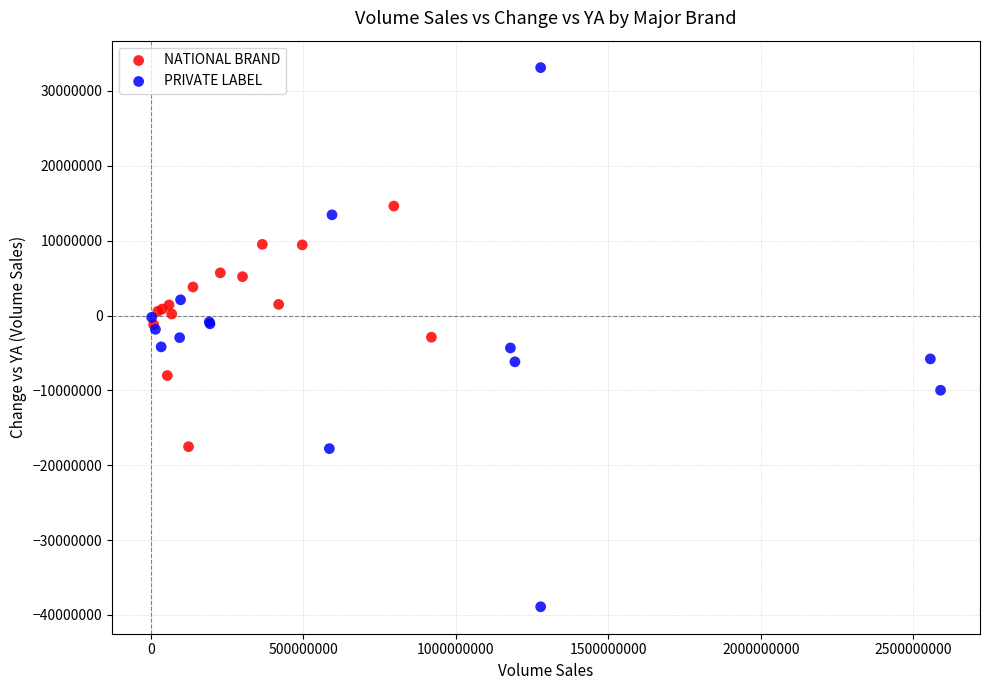

Which series has the largest Y range (max minus min)?

PRIVATE LABEL